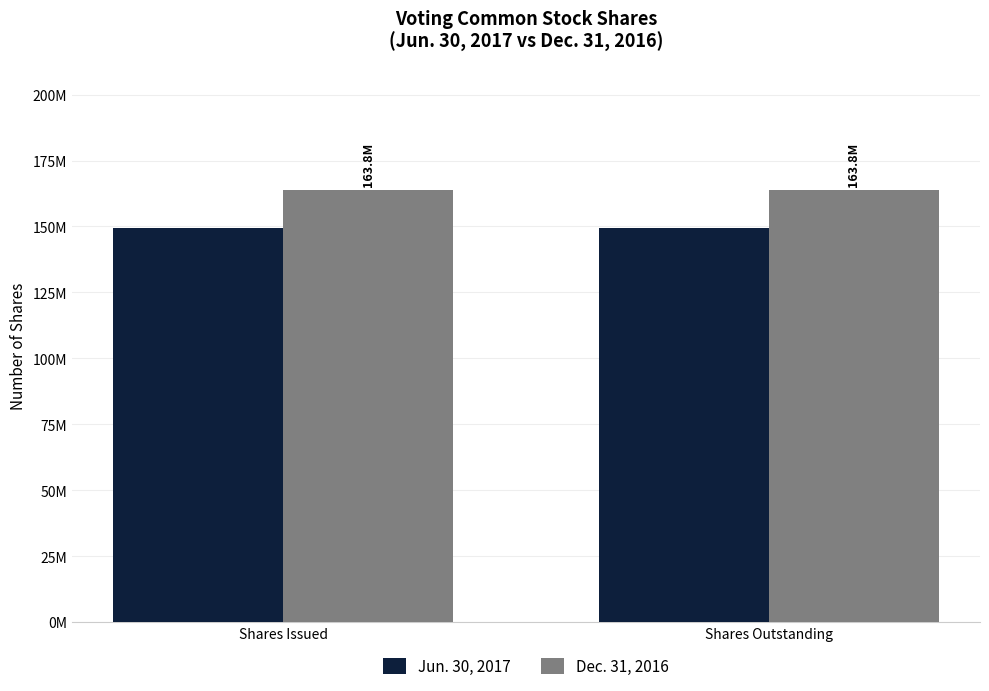

What are all the series names shown in the legend?

Jun. 30, 2017, Dec. 31, 2016